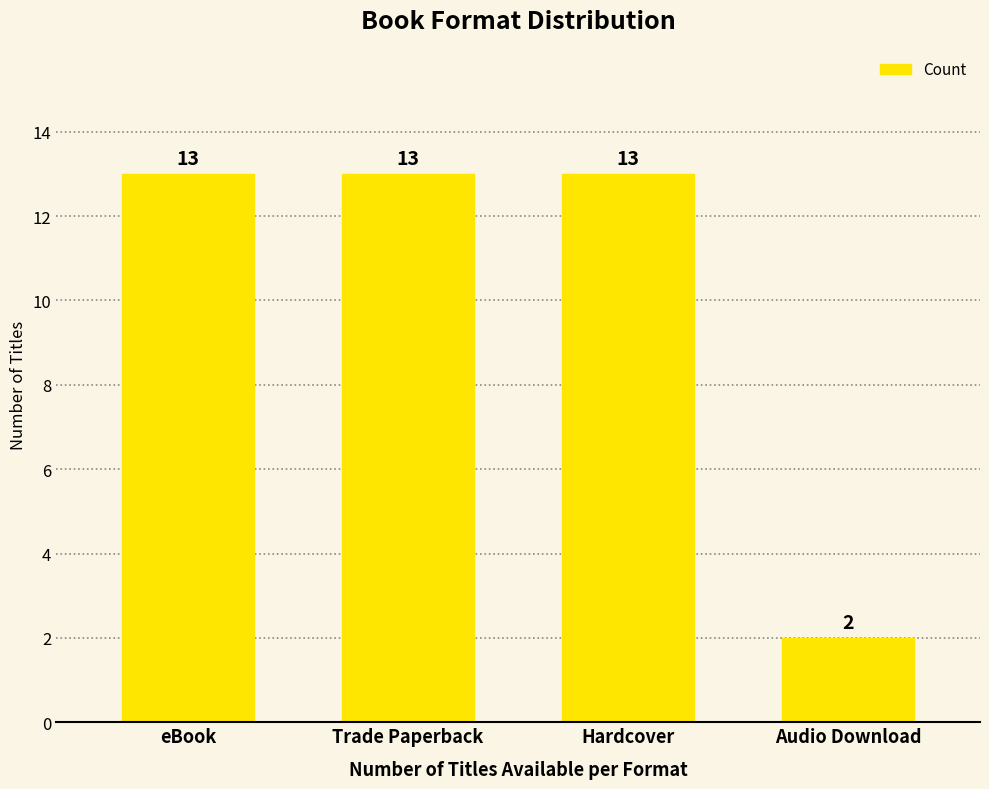

Read the value at Hardcover, to the nearest 10.

10